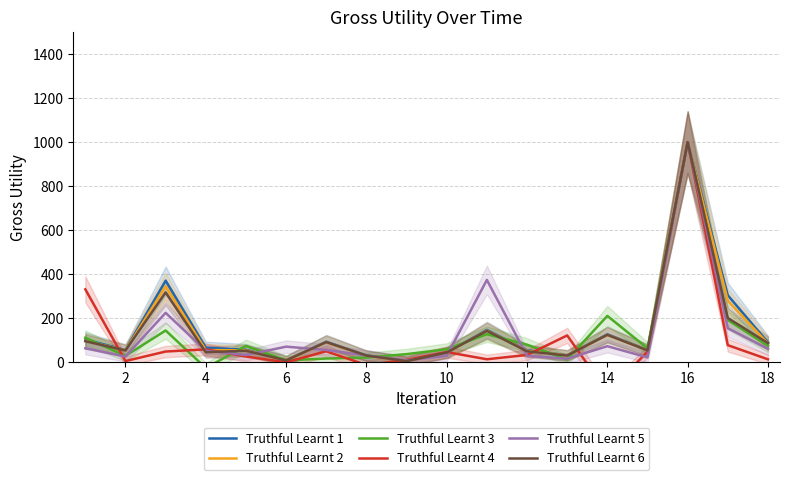

The value of Truthful Learnt 1 at 2 is 54.8. True or false?

True